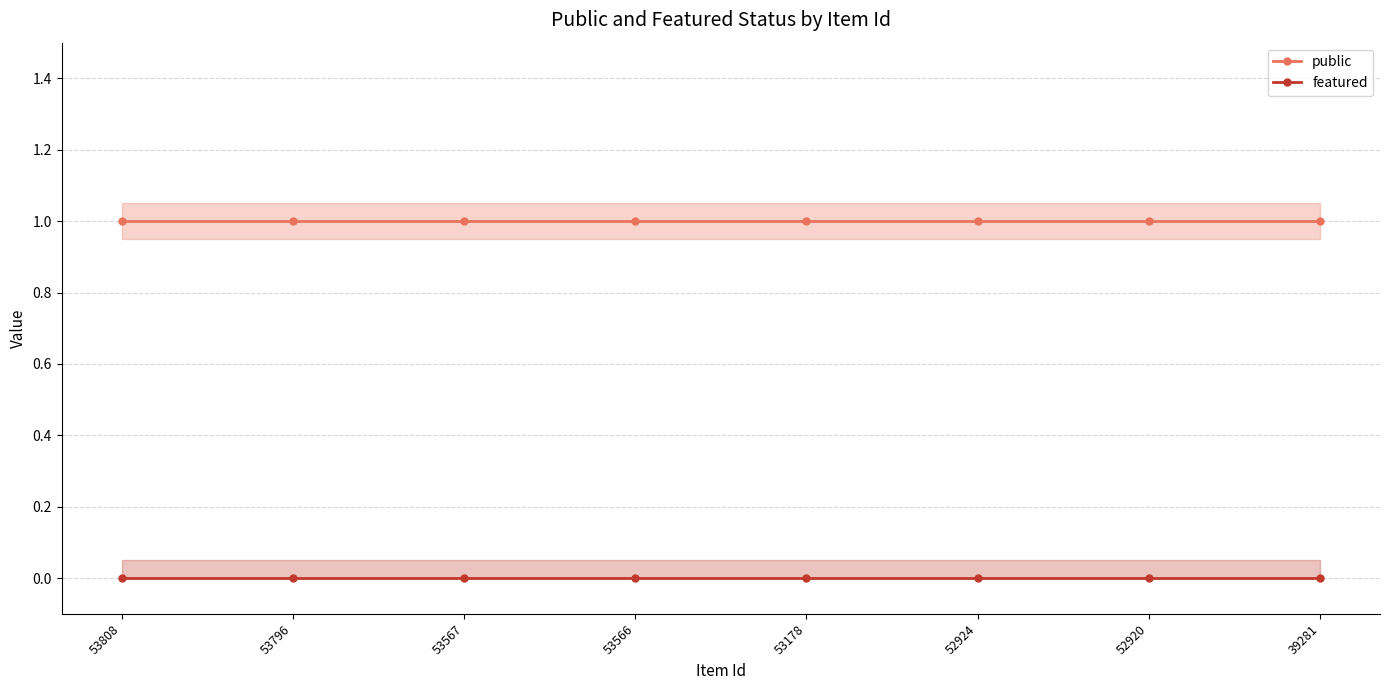

True or false: public has more than 0 interior local peaks.

False